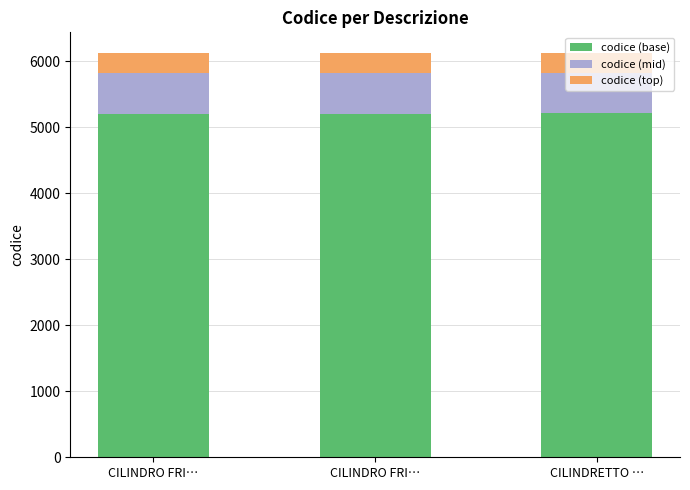

Rank the categories by codice (mid) value from lowest to highest.

CILINDRO FRI…, CILINDRO FRI…, CILINDRETTO …